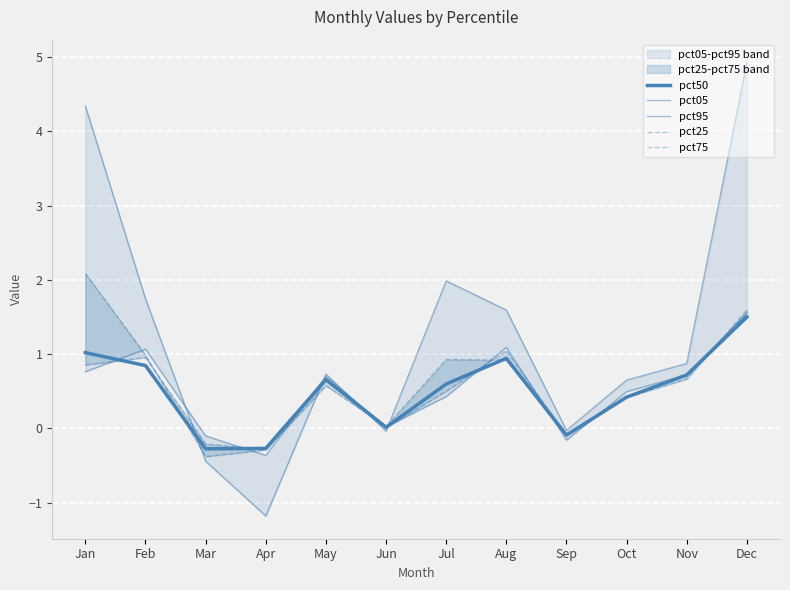

Which series has the widest spread of values?

pct05